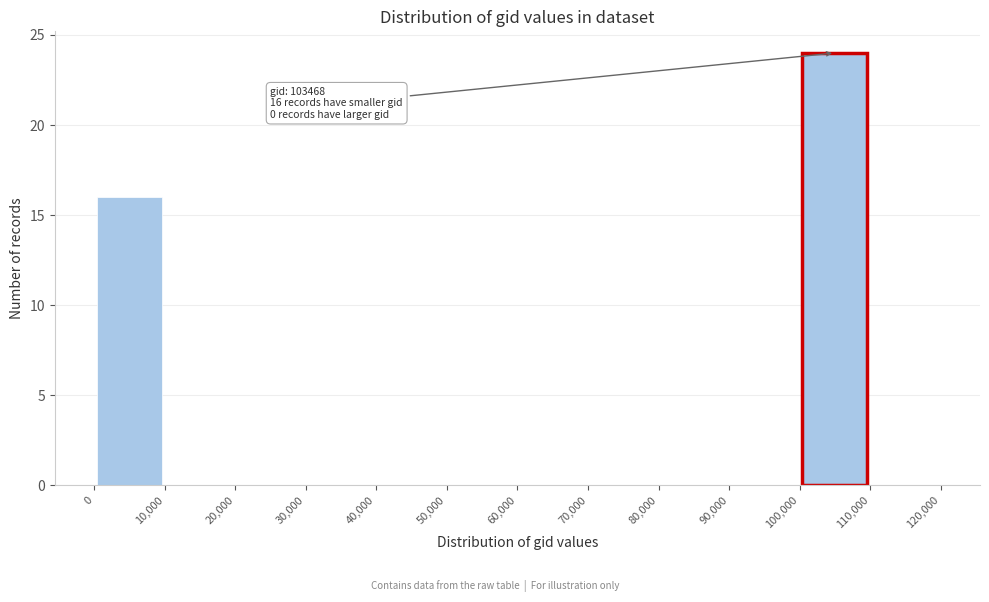

Which range on the x-axis has the tallest bar?

100,000 to 110,000